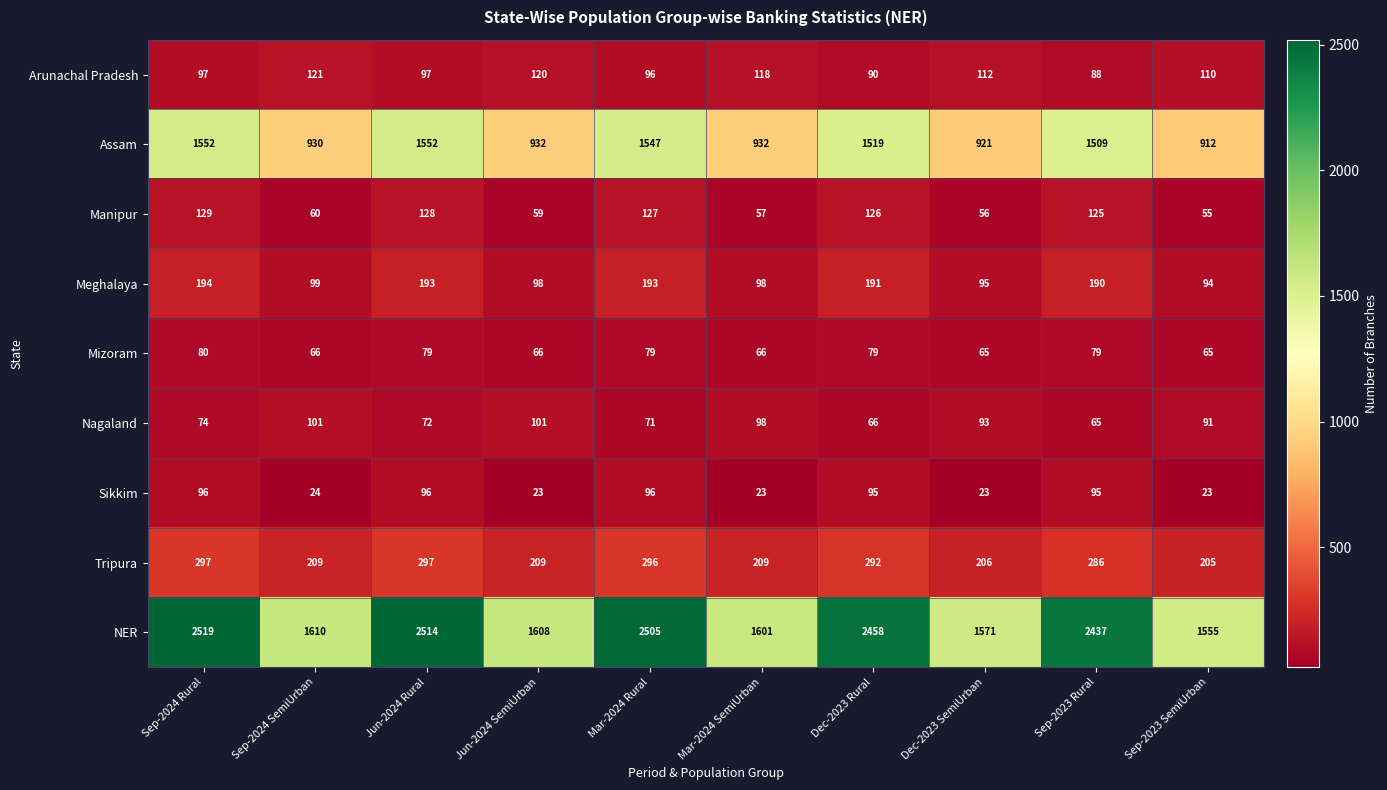

What is the difference between the Tripura values at Dec-2023 SemiUrban and Mar-2024 SemiUrban?

3